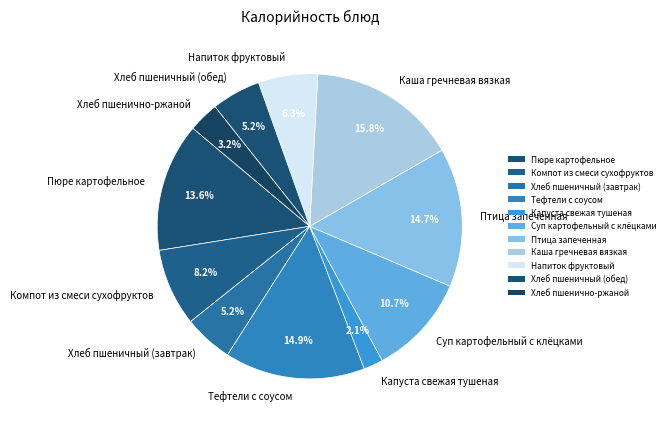

Count the number of slices in the pie.

11